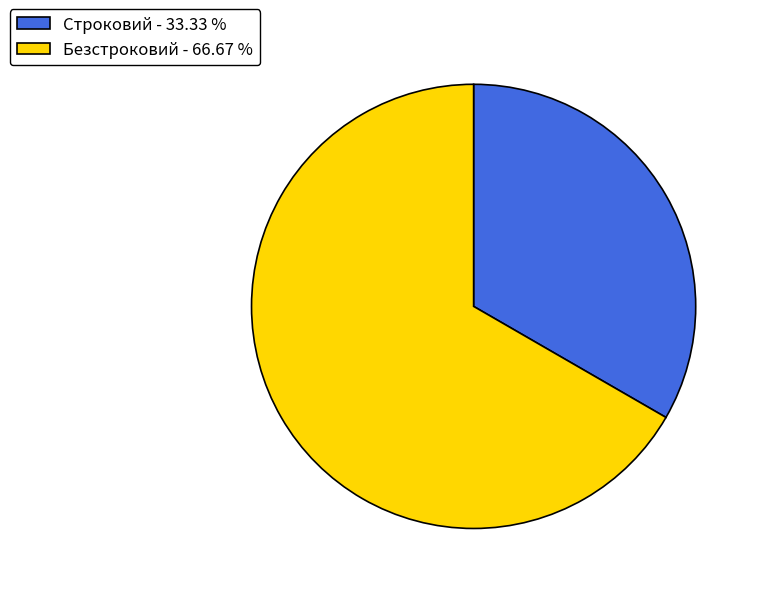

Is it true that Строковий is 33% of the pie?

True